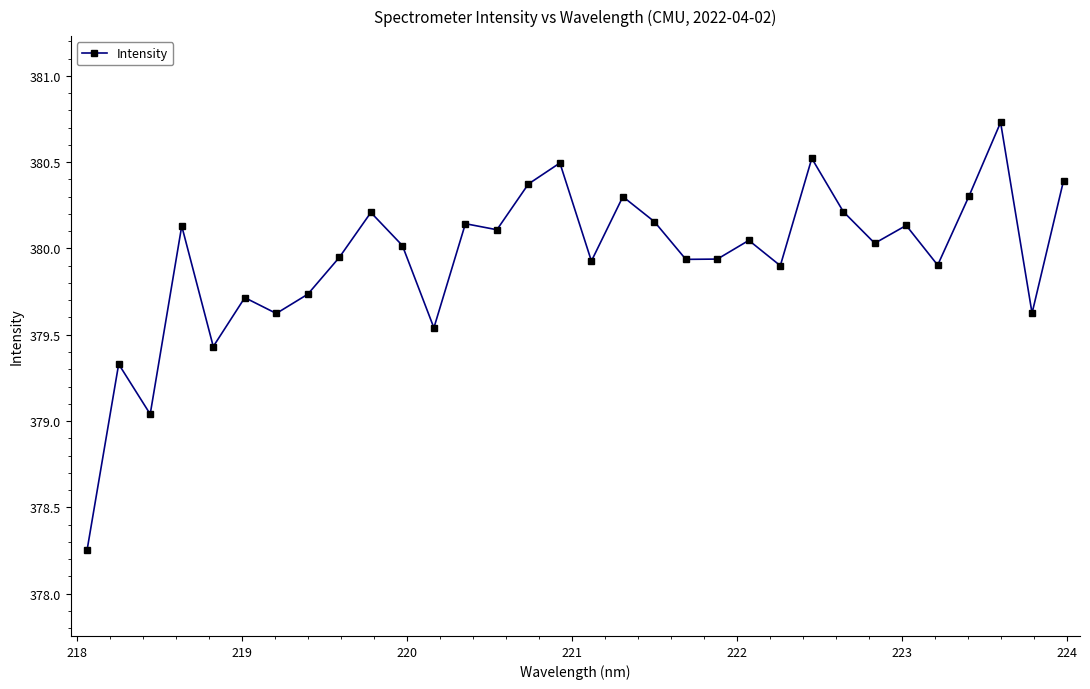

What is the difference between the maximum and second lowest values?

1.7